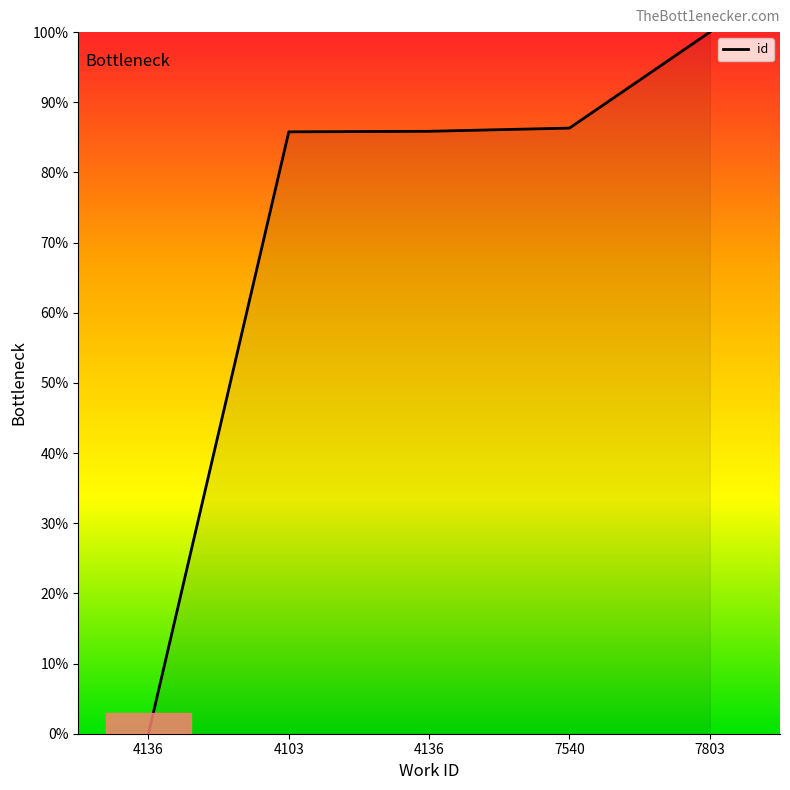

What is the sum of the values at 7540 and 4103?

172.1